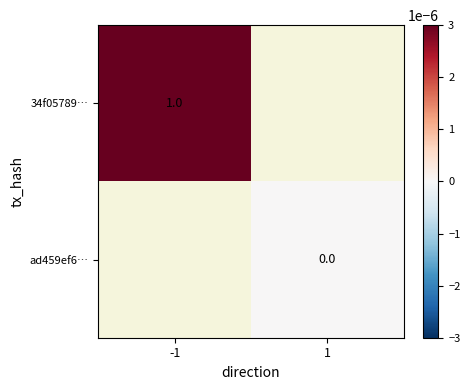

Is the value of ad459ef6… at 1 greater than the value of 34f05789… at -1?

No